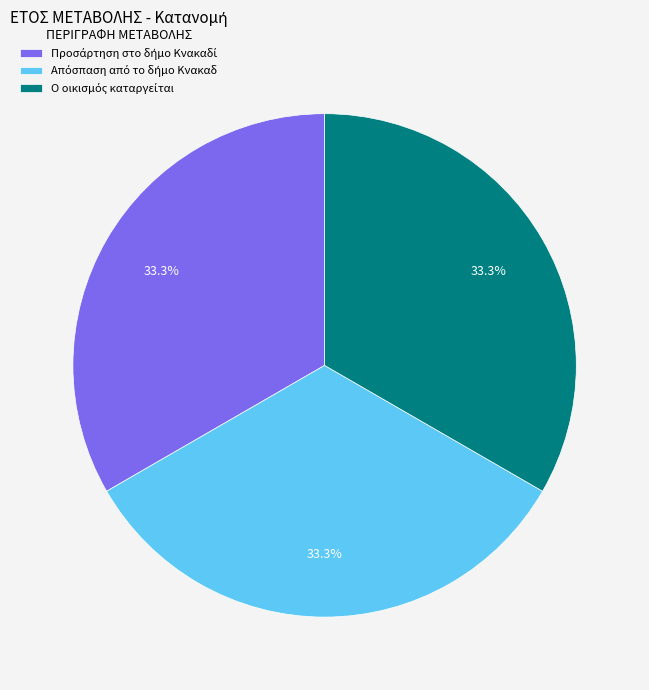

Is there a majority slice in this chart?

No